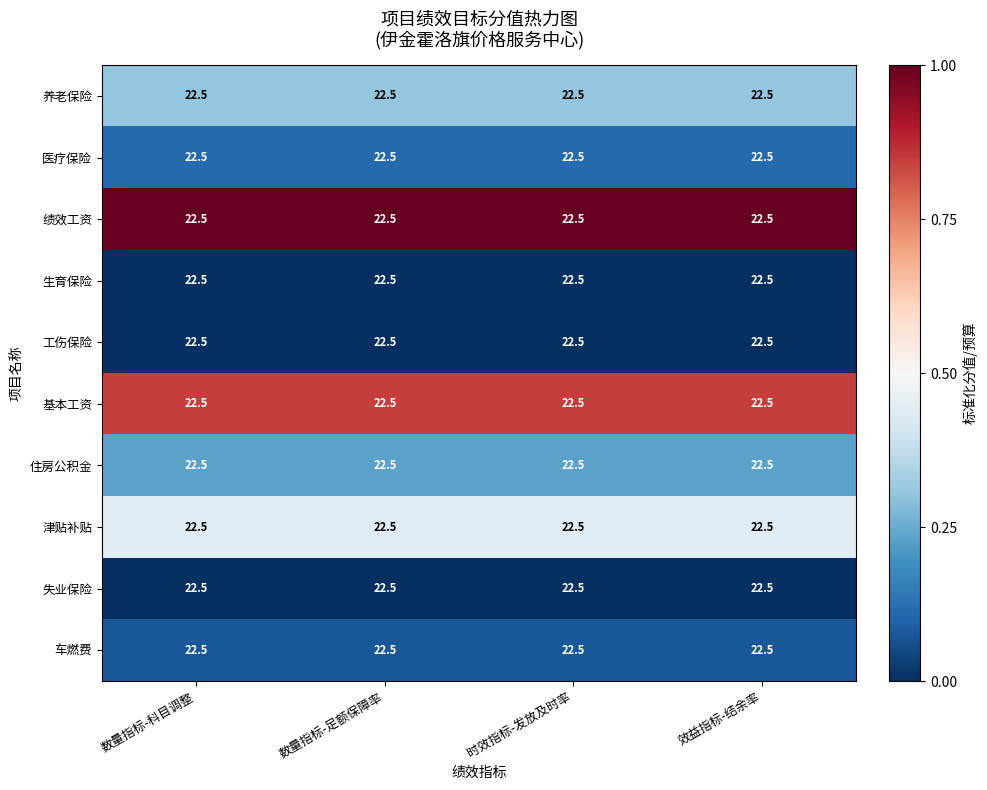

Between 时效指标-发放及时率 and 数量指标-足额保障率, which is larger?

时效指标-发放及时率